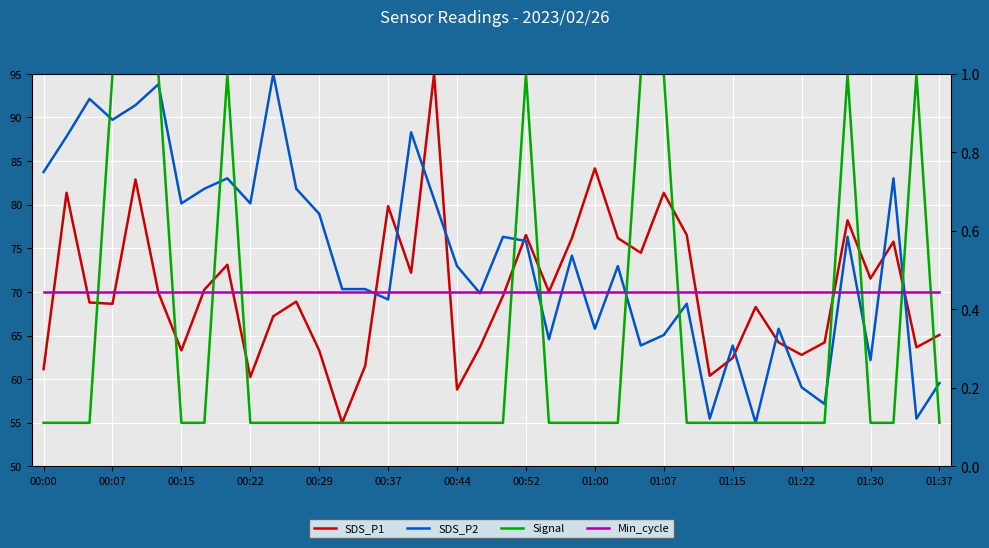

How many times do Min_cycle and SDS_P2 cross each other?

13